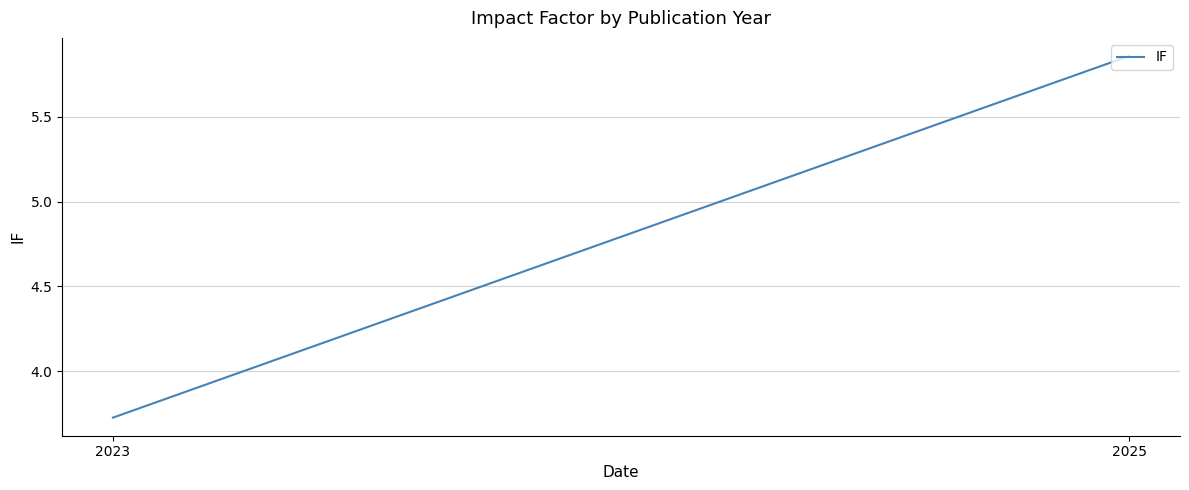

What is the approximate value at 2023?

3.7